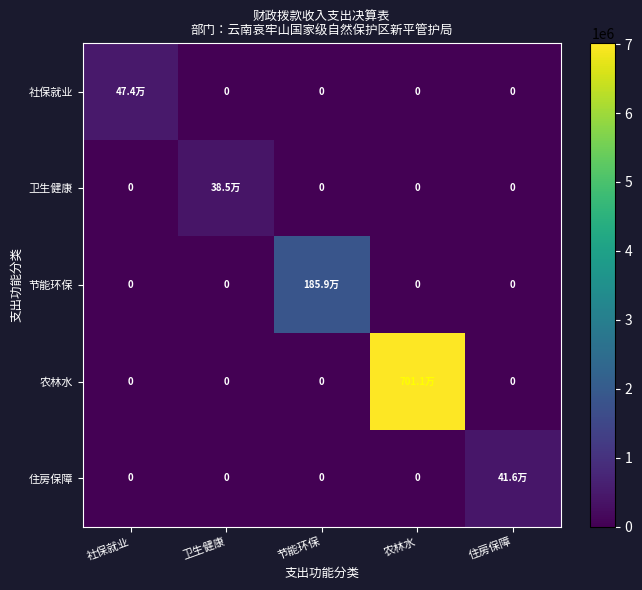

At which category is the sum across all series the highest?

农林水